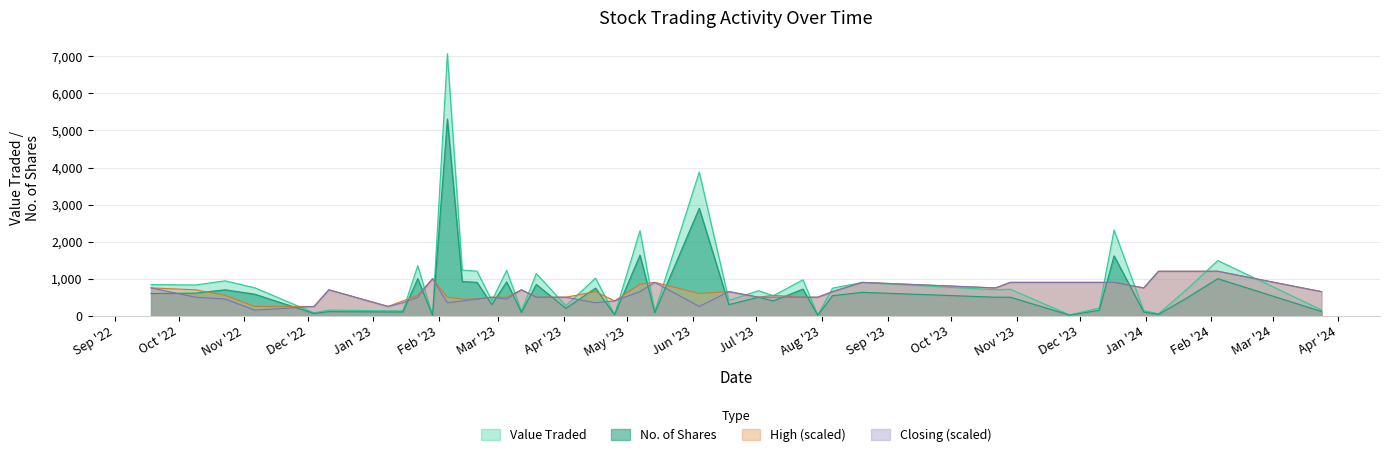

What is the greatest value displayed?

7072.0